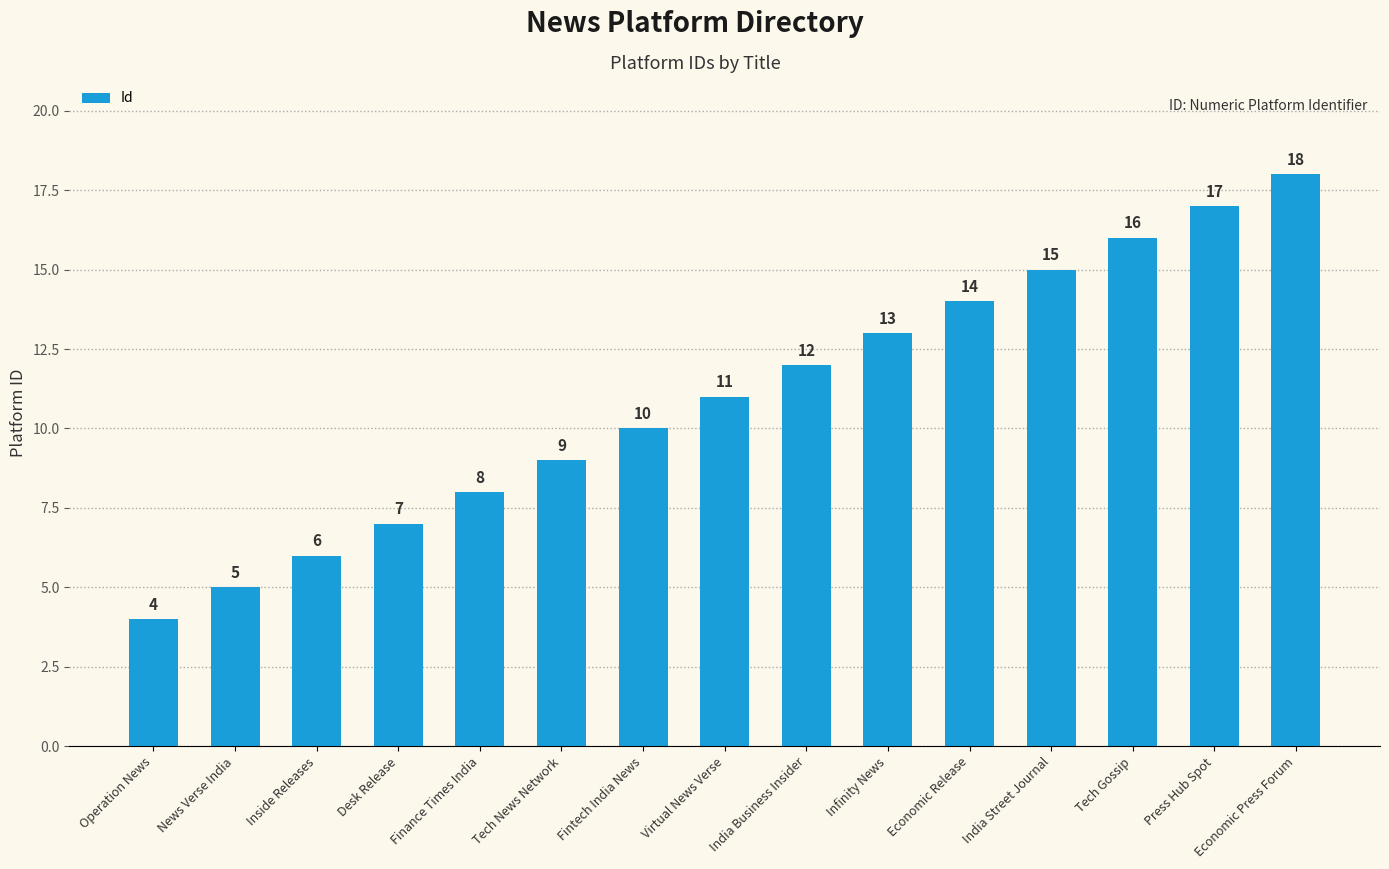

What is the difference between the maximum and minimum values?

14